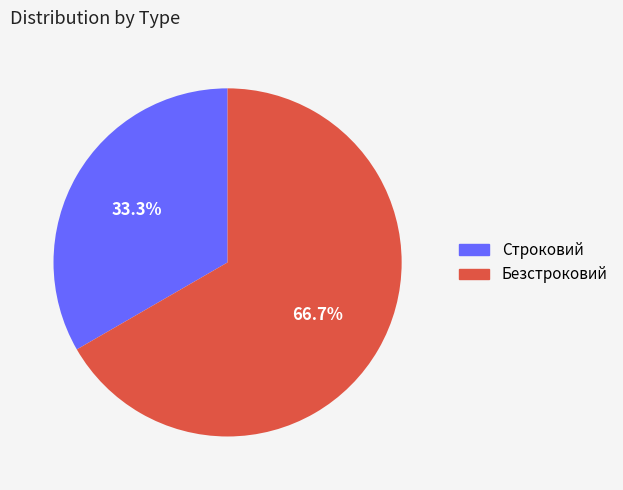

Combined, do Строковий and Безстроковий account for over 50%?

Yes